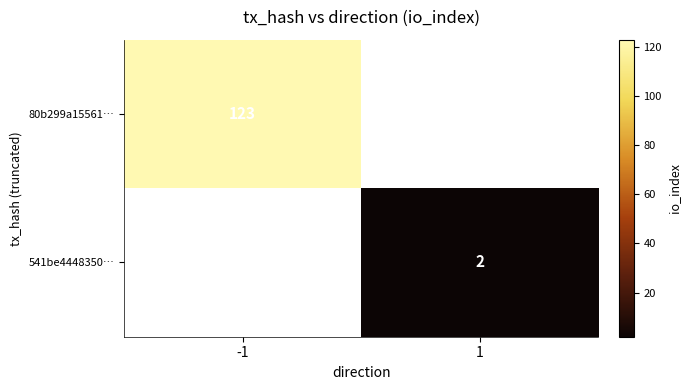

True or false: 541be4448350… has a value of 2 at 1.

True